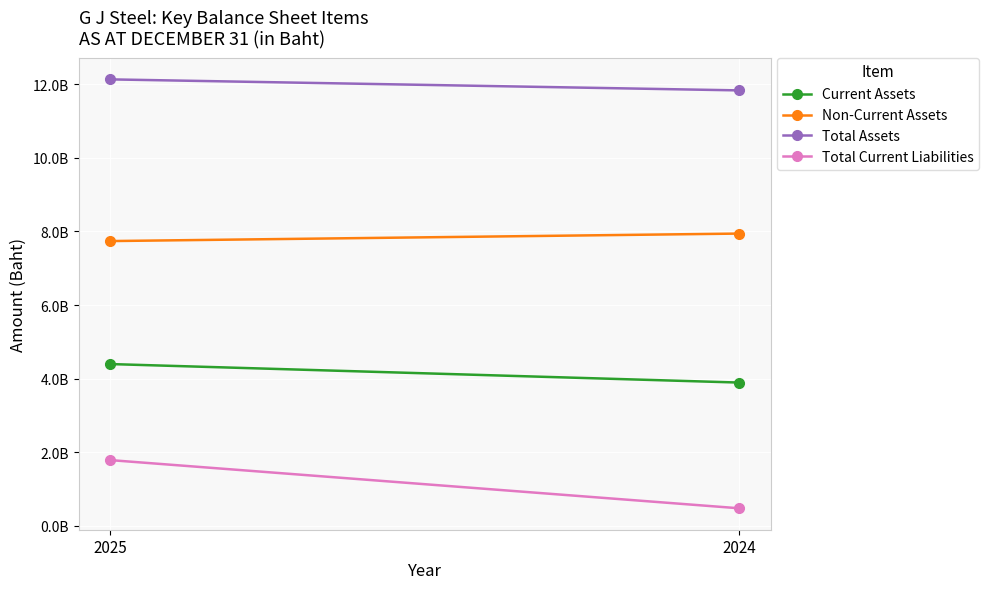

What is the difference between the maximum and minimum values in the Total Current Liabilities series?

1310029088